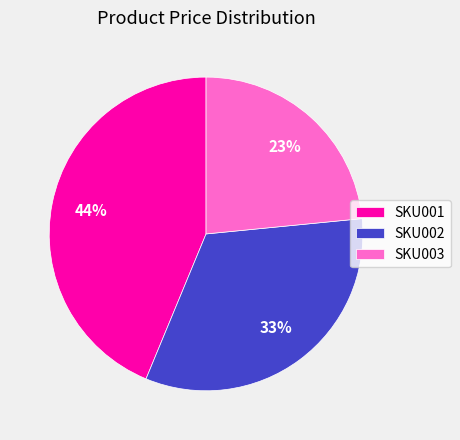

Between SKU002 and SKU003, which is larger?

SKU002